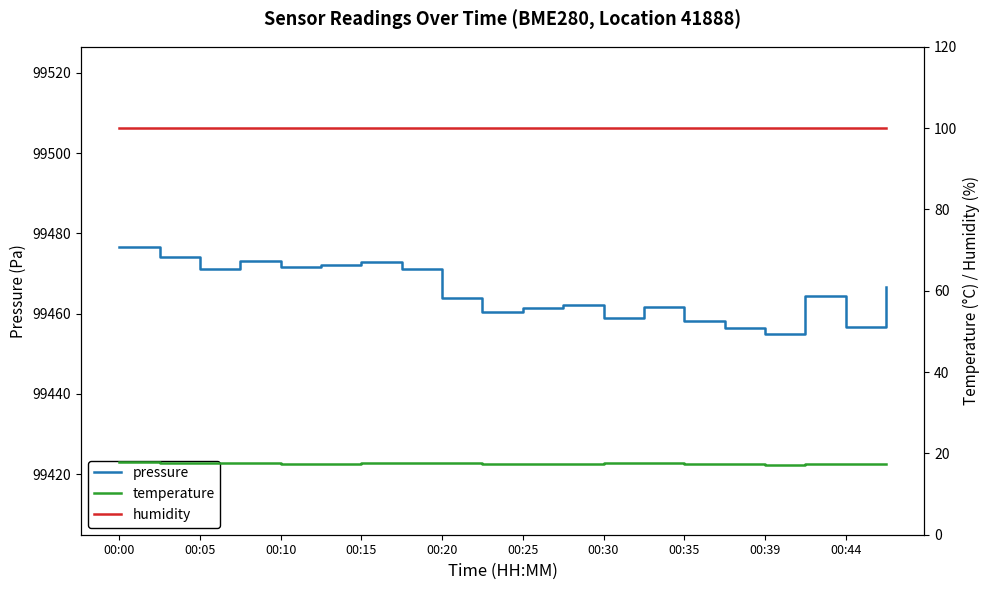

Between 18 and 00:35, which is larger?

00:35